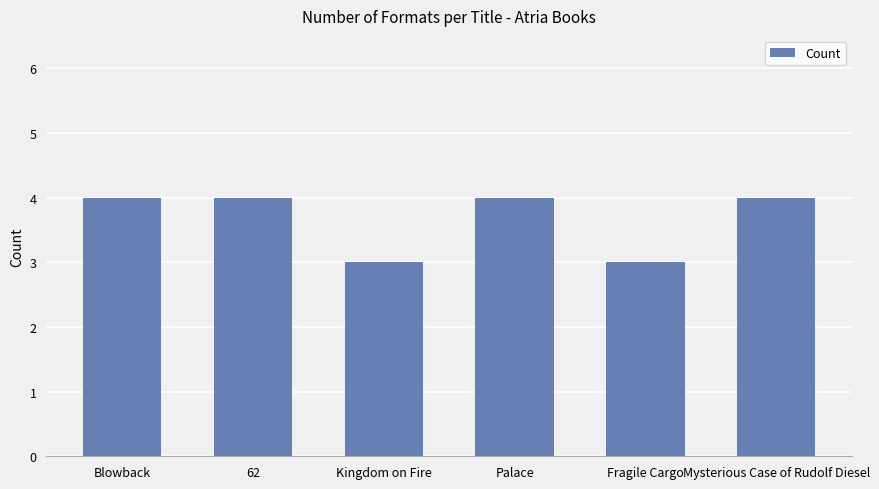

What is the average value?

4